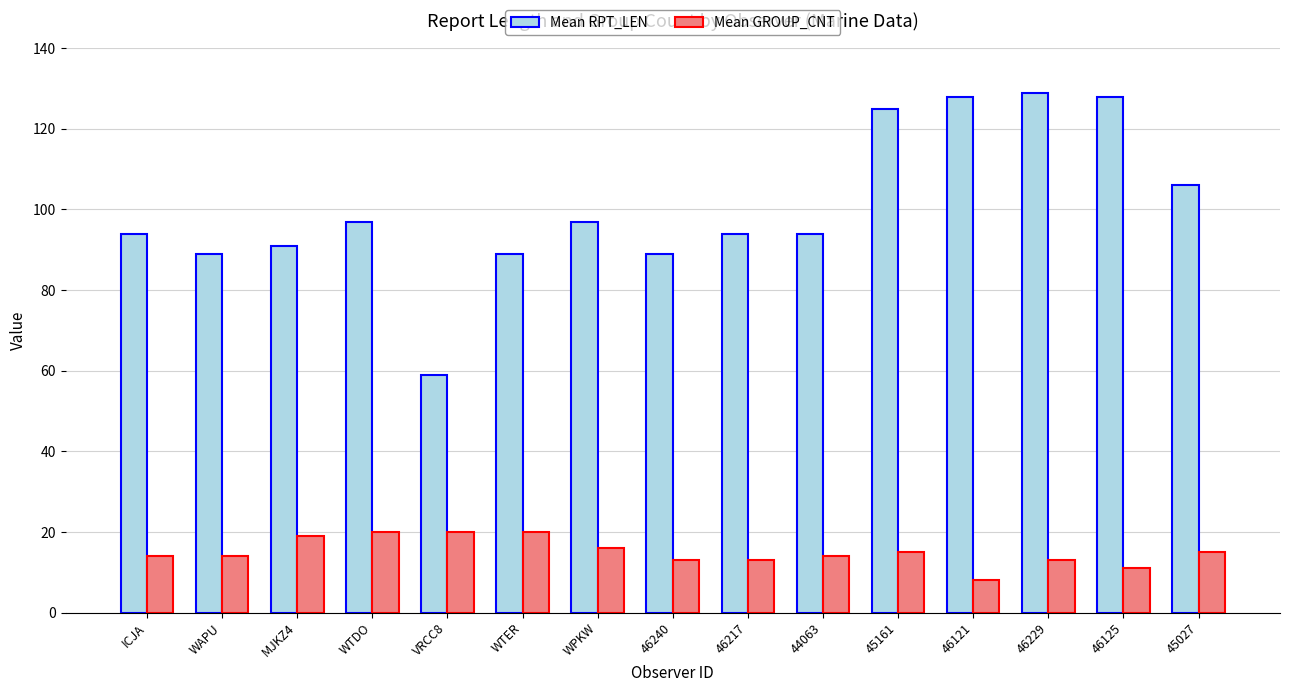

What are all the series names shown in the legend?

Mean RPT_LEN, Mean GROUP_CNT